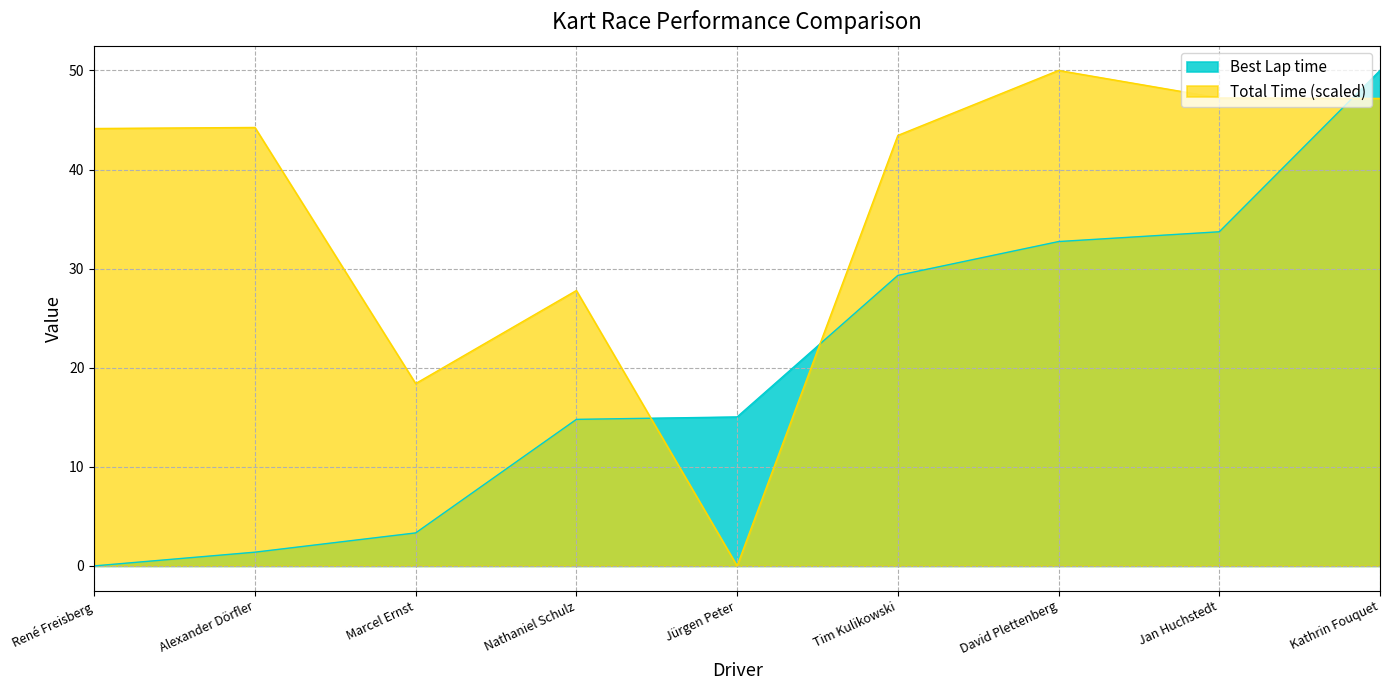

At which label does Total Time first exceed 44?

René Freisberg